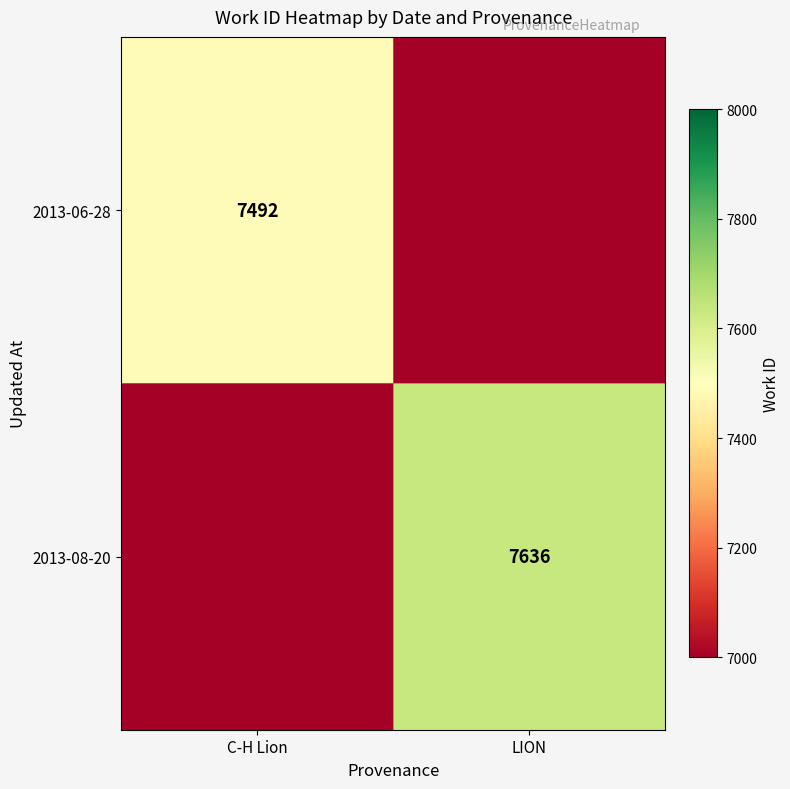

The 2013-06-28 series shows 7492 at C-H Lion. True or false?

True